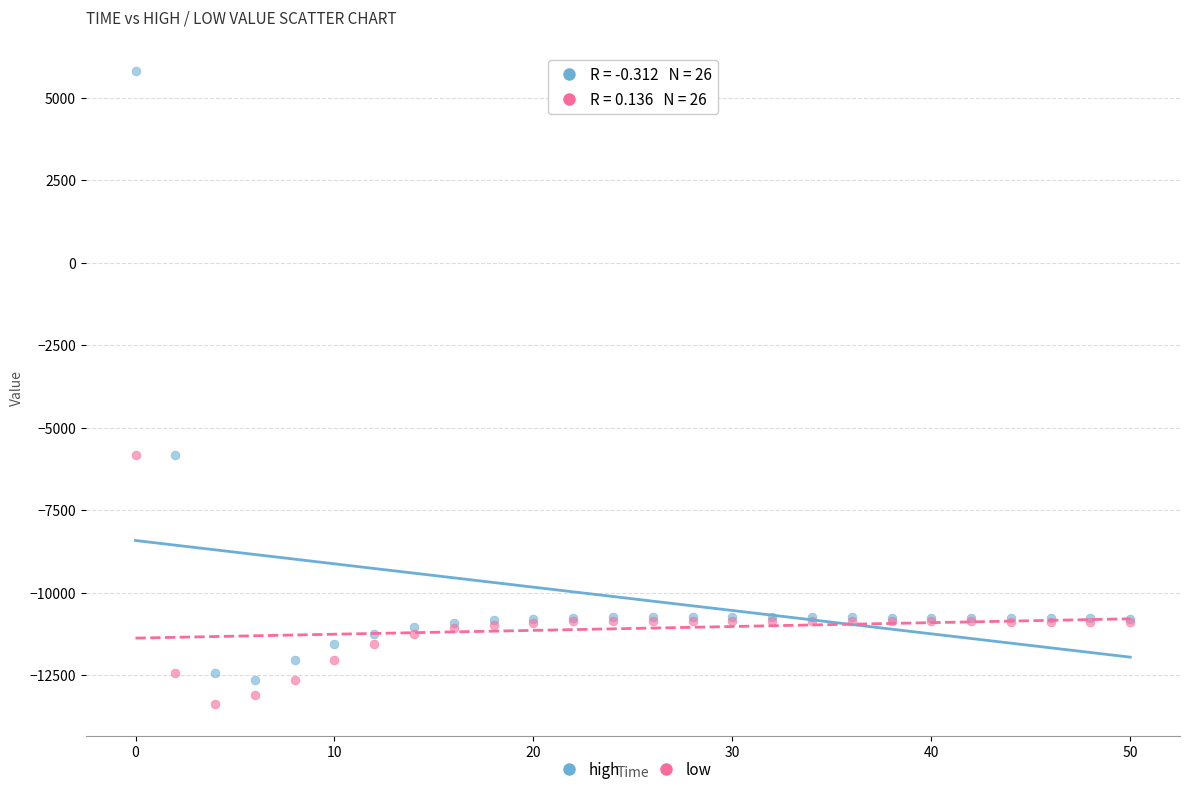

Which series has the largest Y range (max minus min)?

high